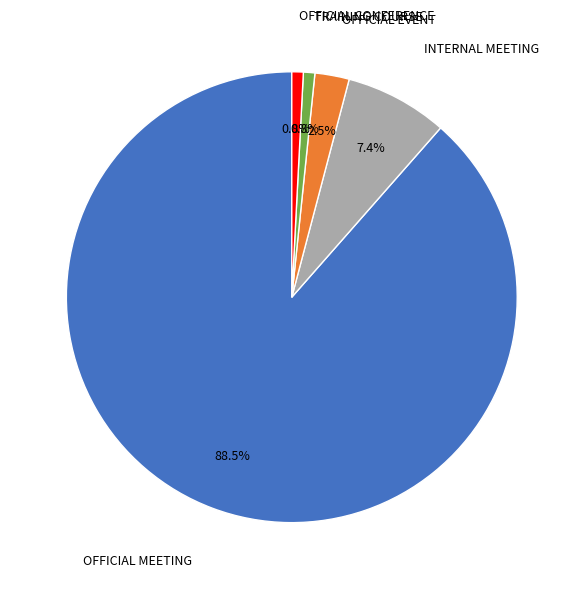

Is there any slice that represents more than half of the pie?

Yes